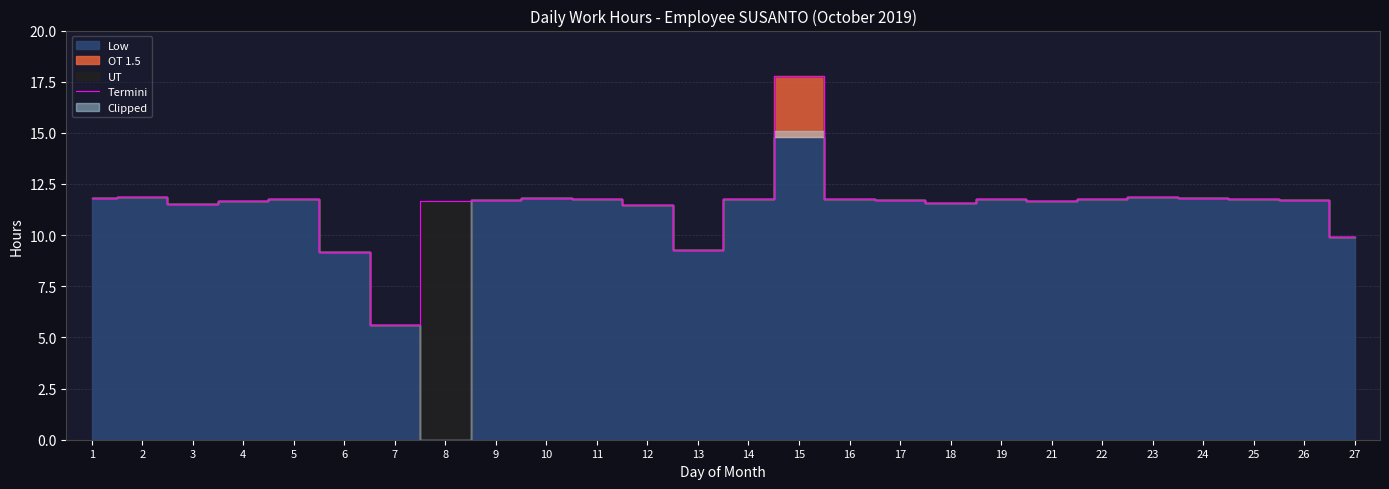

How many points are higher than both their immediate neighbors (excluding endpoints)?

6